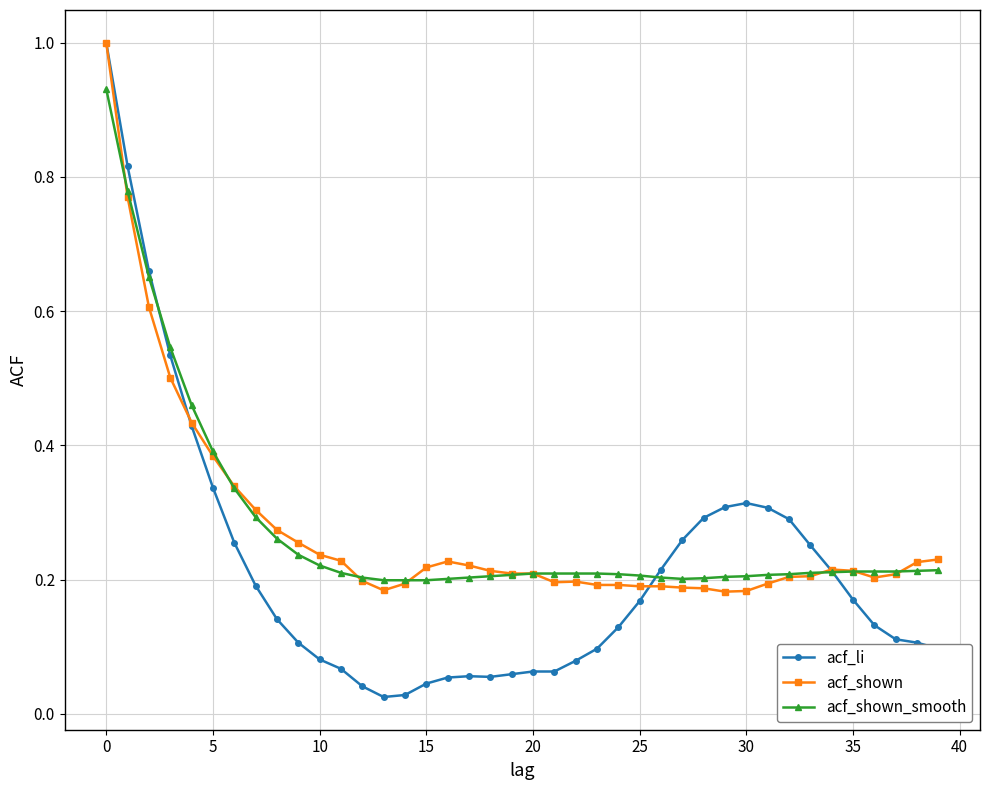

What is the maximum value for acf_li?

1.0